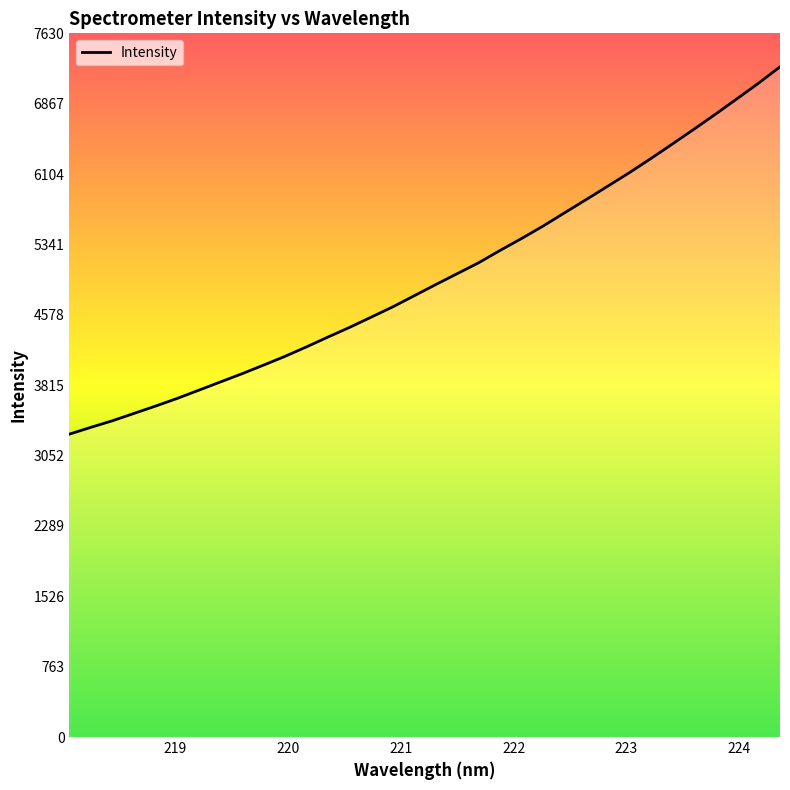

What is the greatest value displayed?

7266.4